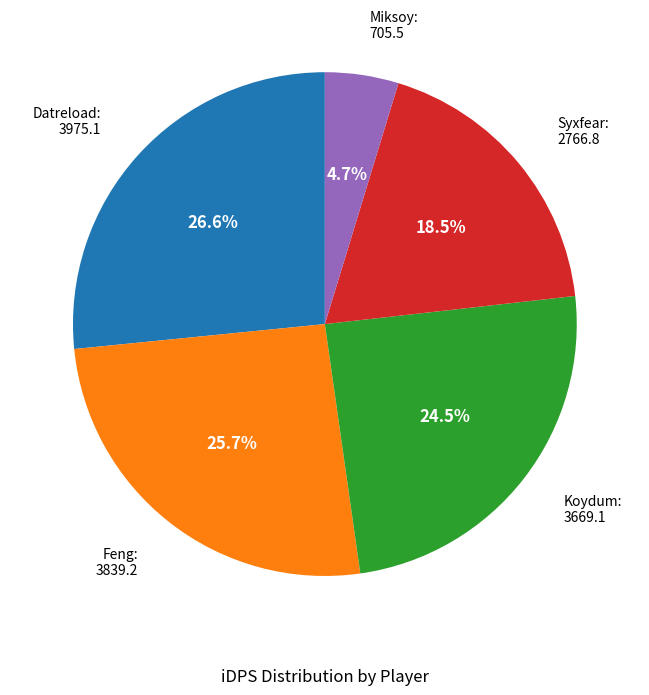

Is there a majority slice in this chart?

No